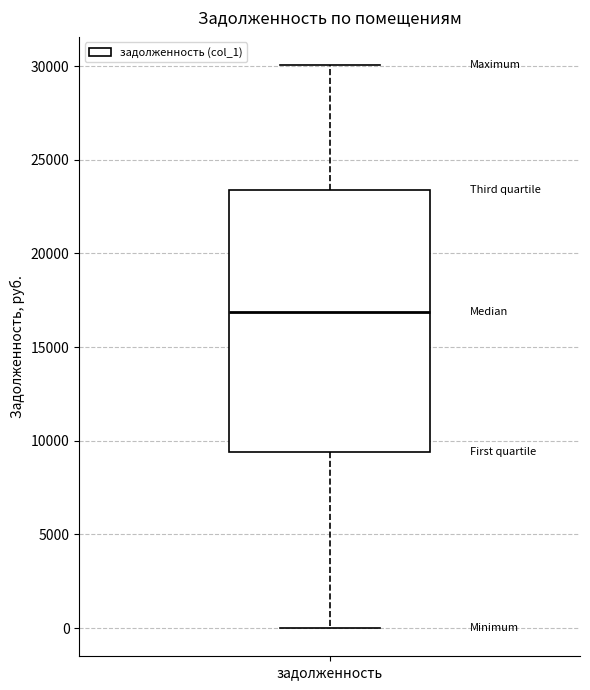

Read this box plot against the y-axis: the position of the median line, the range covered by the box, and the ends of both whiskers. The values are not printed on the chart, so give them approximately, as read against the axis.

median 17000, box 9500 to 23500, whiskers 0 to 30000